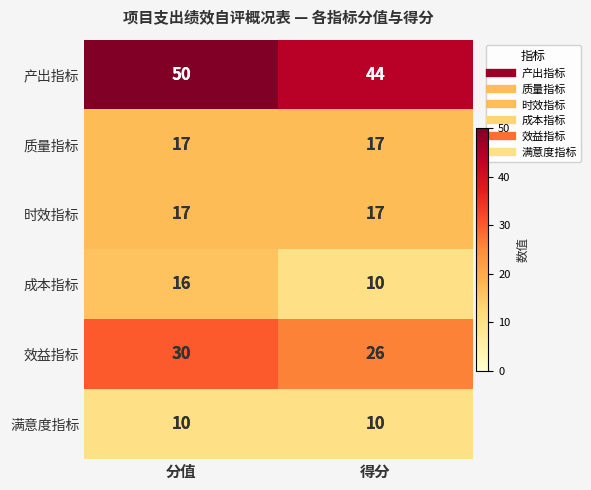

How many distinct data groups are displayed?

6